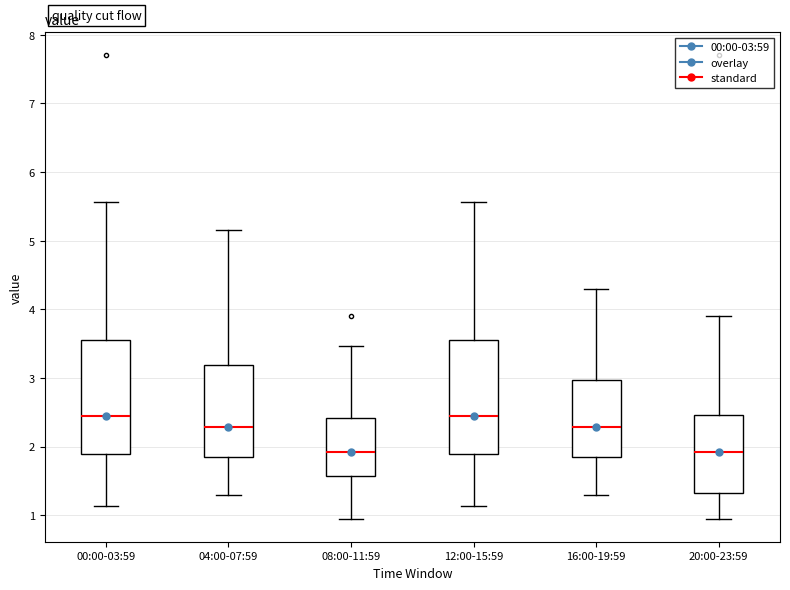

Reading left to right, transcribe this box plot: for each box, give where its median line is, the range the box spans, and where its two whiskers end, as read against the y-axis. The values are not printed on the chart, so give them approximately, as read against the axis.

00:00-03:59: median 2.5, box 1.9 to 3.6, whiskers 1.1 to 5.6
04:00-07:59: median 2.3, box 1.8 to 3.2, whiskers 1.3 to 5.2
08:00-11:59: median 1.9, box 1.6 to 2.4, whiskers 1.0 to 3.5
12:00-15:59: median 2.5, box 1.9 to 3.6, whiskers 1.1 to 5.6
16:00-19:59: median 2.3, box 1.8 to 3.0, whiskers 1.3 to 4.3
20:00-23:59: median 1.9, box 1.3 to 2.5, whiskers 1.0 to 3.9